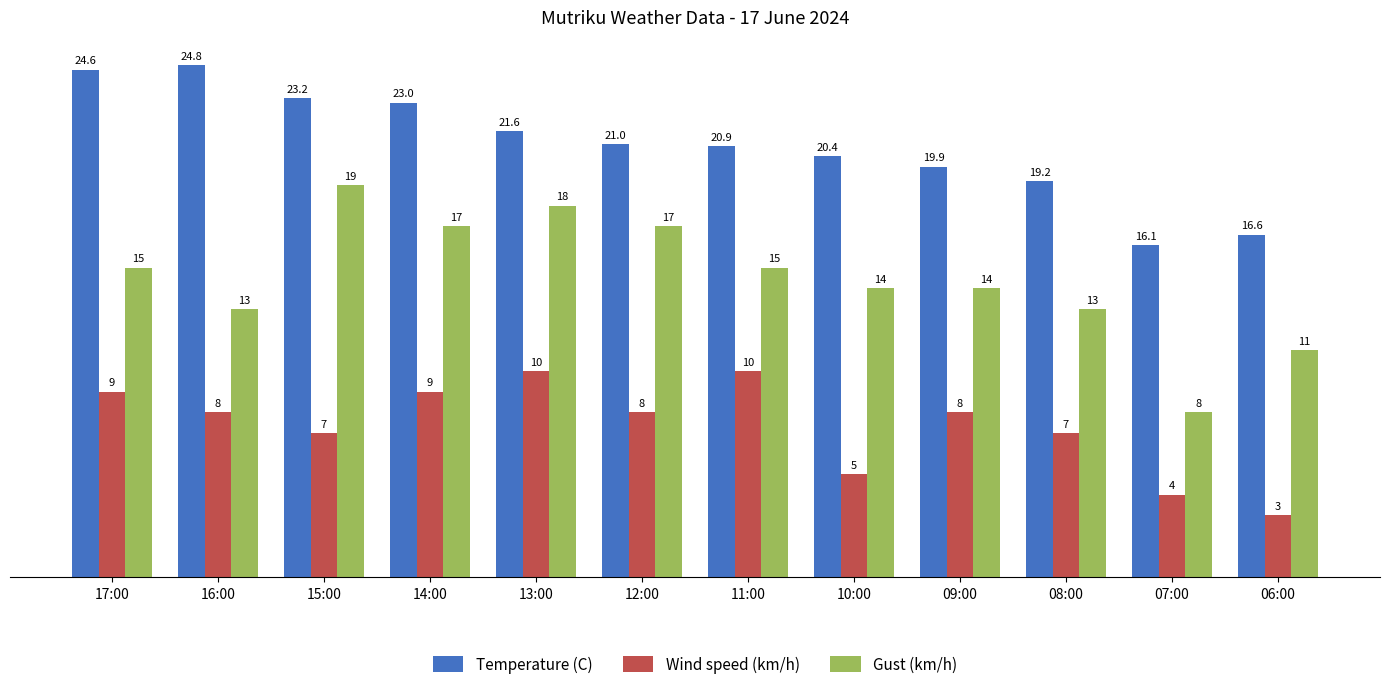

What are all the series names shown in the legend?

Temperature (C), Wind speed (km/h), Gust (km/h)